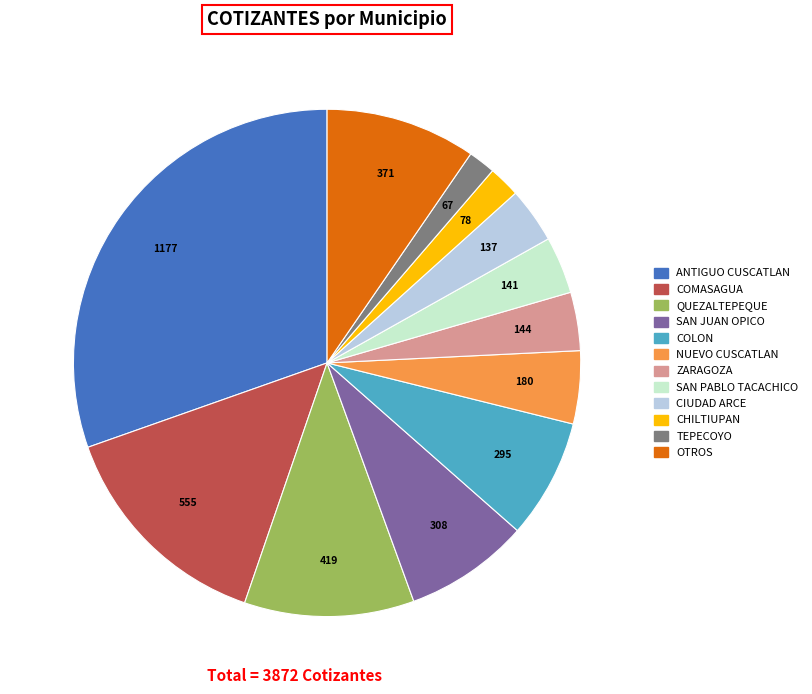

Do CHILTIUPAN and COLON together represent more than half of the pie?

No